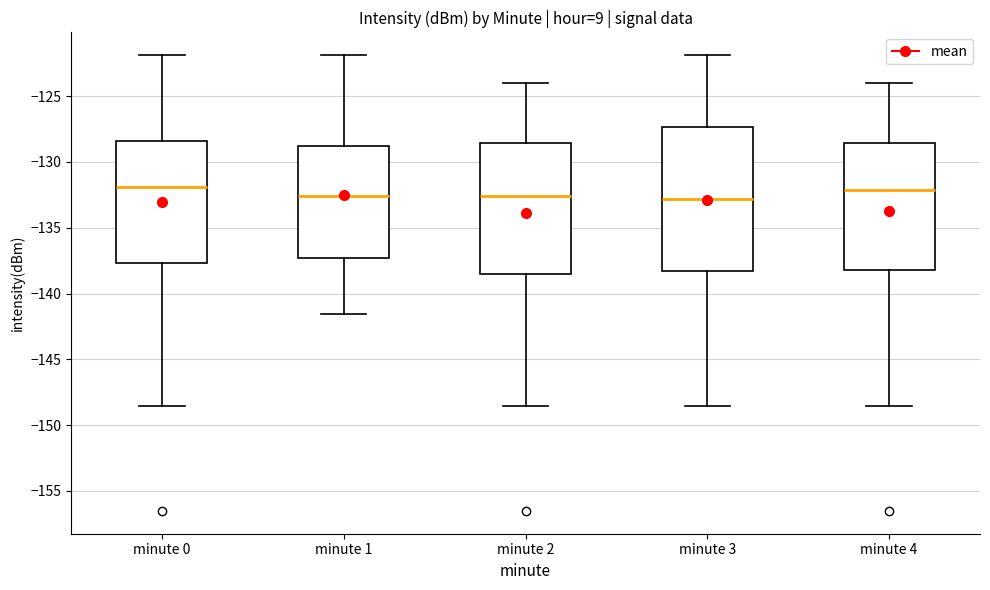

Where is the lower edge of the box for minute 1 on the y-axis? The values are not printed on the chart, so give them approximately, as read against the axis.

-137.5